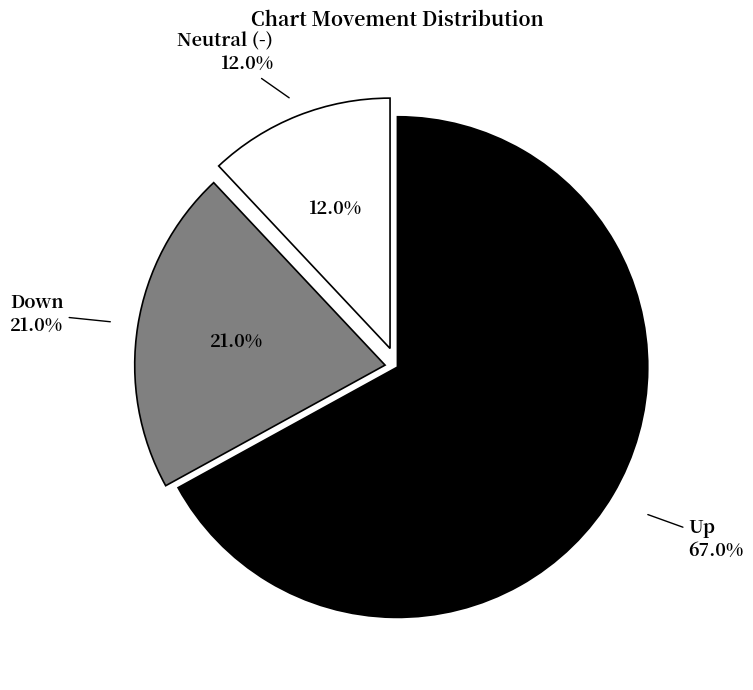

To the nearest percent, what is the average slice percentage?

33%